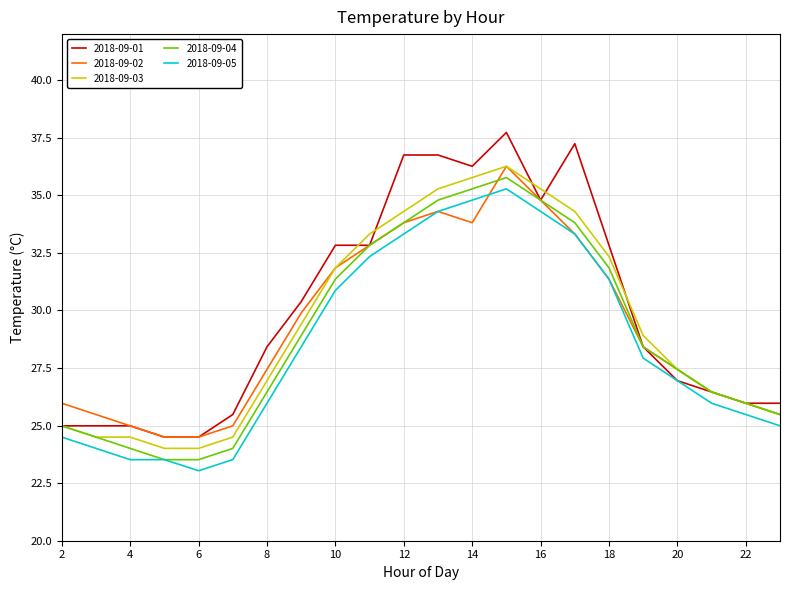

What is the smallest value displayed?

23.0